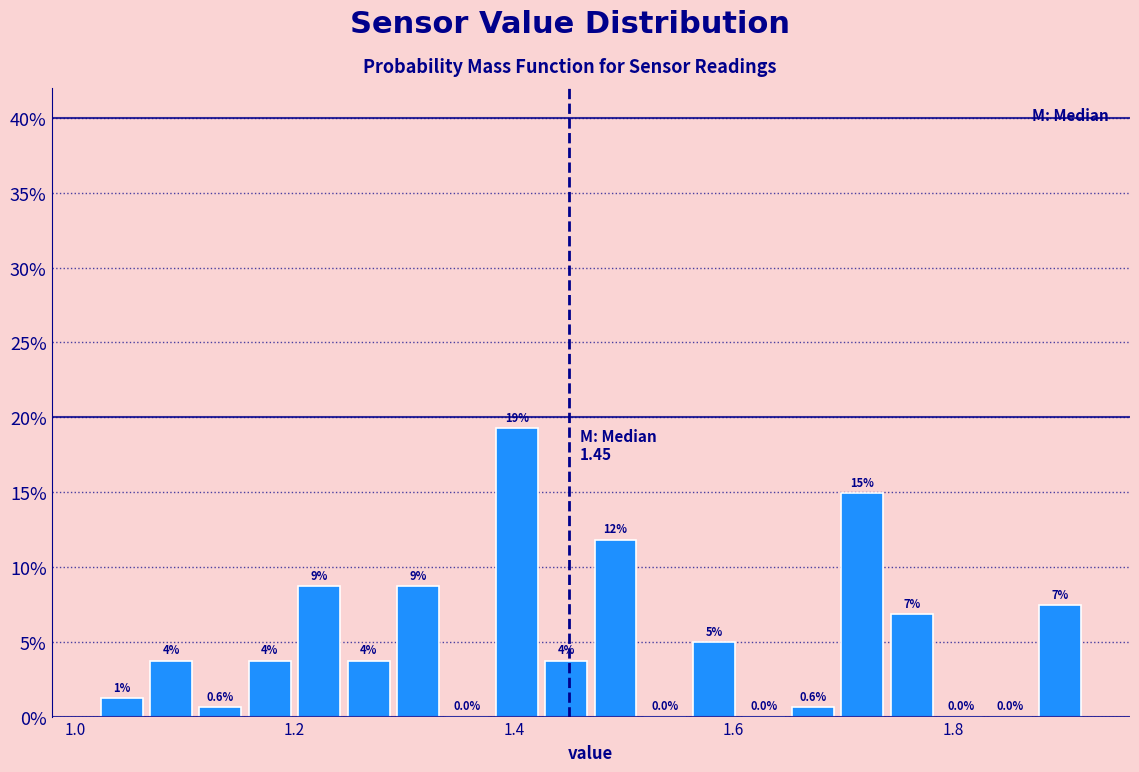

Read against the x-axis, roughly where is the centre of the tallest bar?

1.40